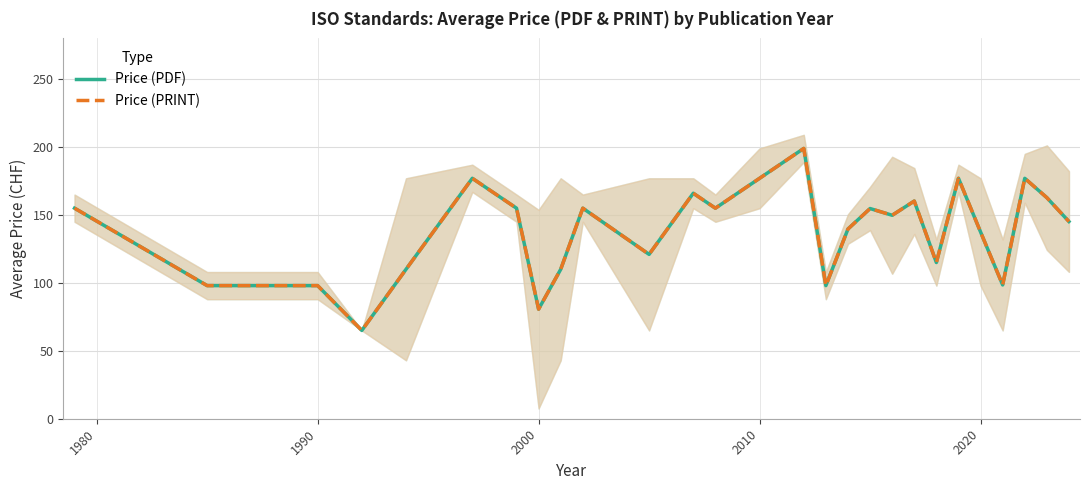

What is the minimum value for Price (PDF)?

65.0